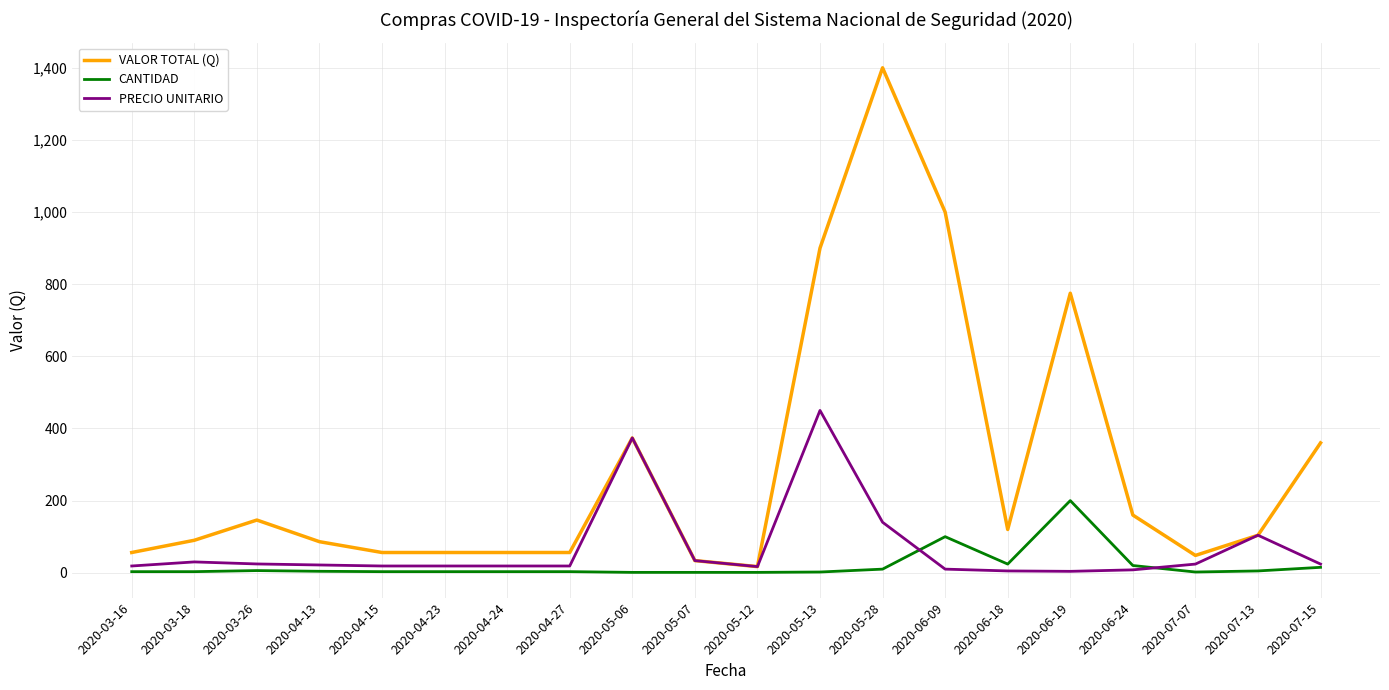

What is the difference between the maximum and minimum values in the CANTIDAD series?

199.0